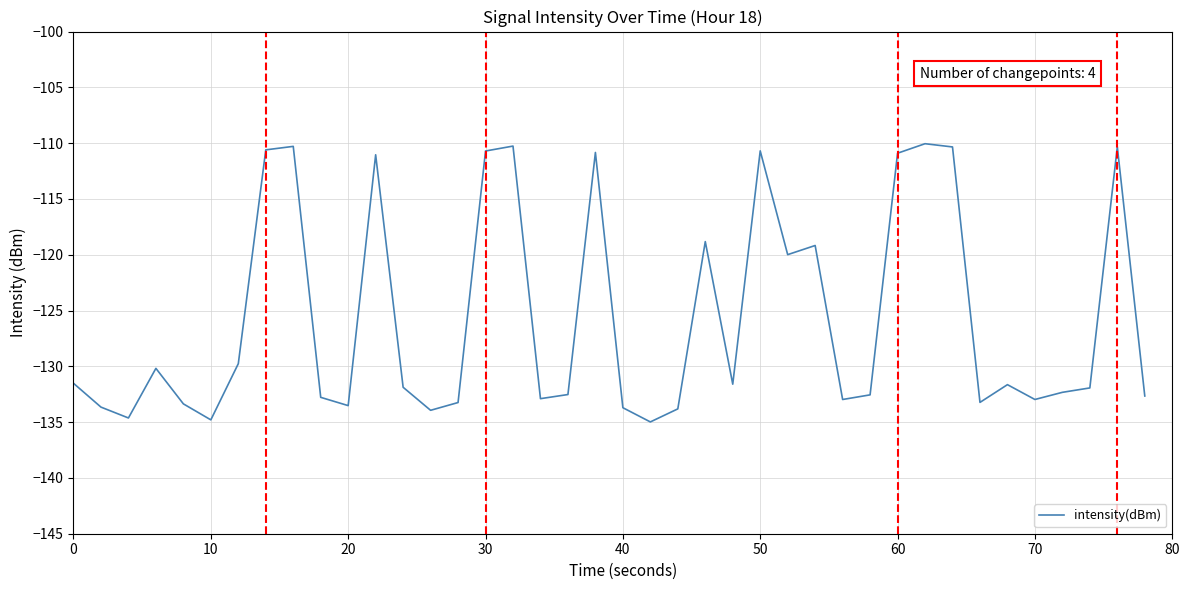

What is the greatest value displayed?

-110.1